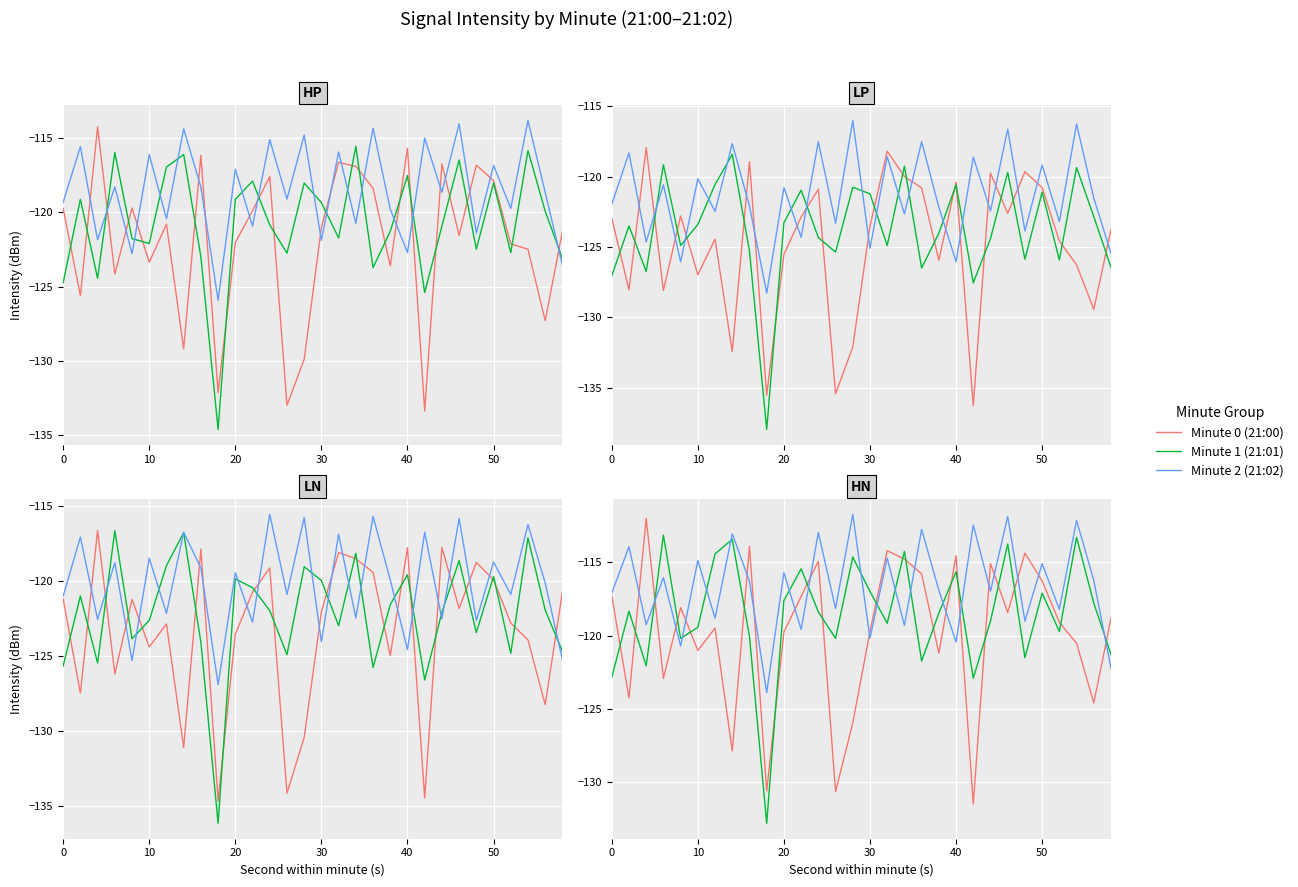

What is the difference between the second highest and second lowest values in the Minute 2 (21:02) series?

10.3